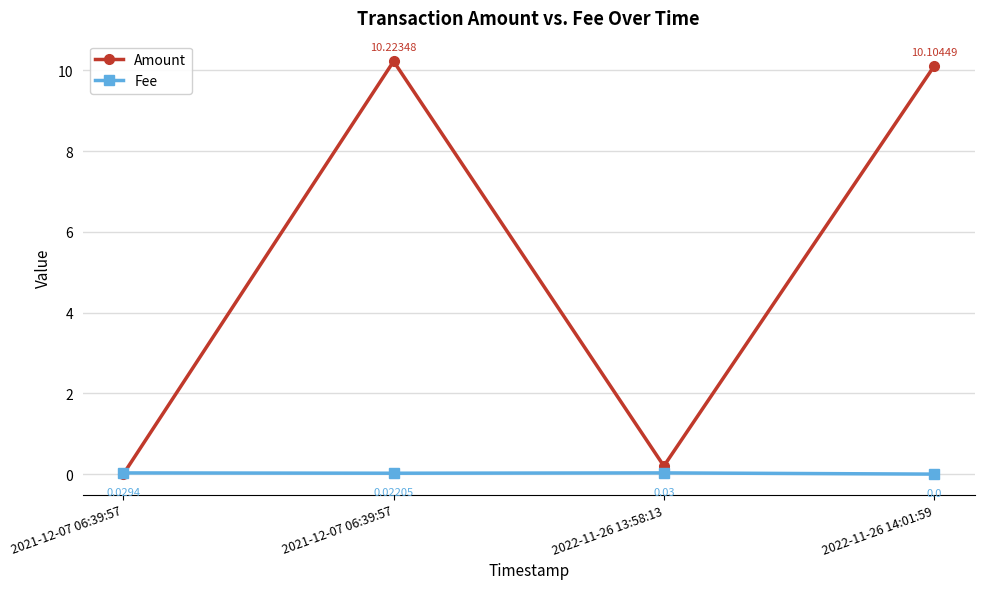

After their last crossing, which series has the higher values: Amount or Fee?

Amount